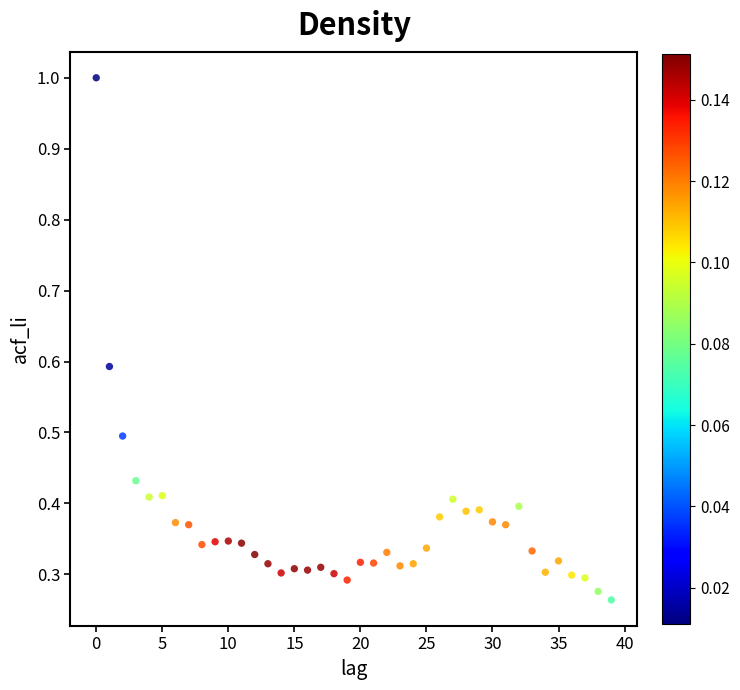

What is the range of Y values (max minus min)?

0.7